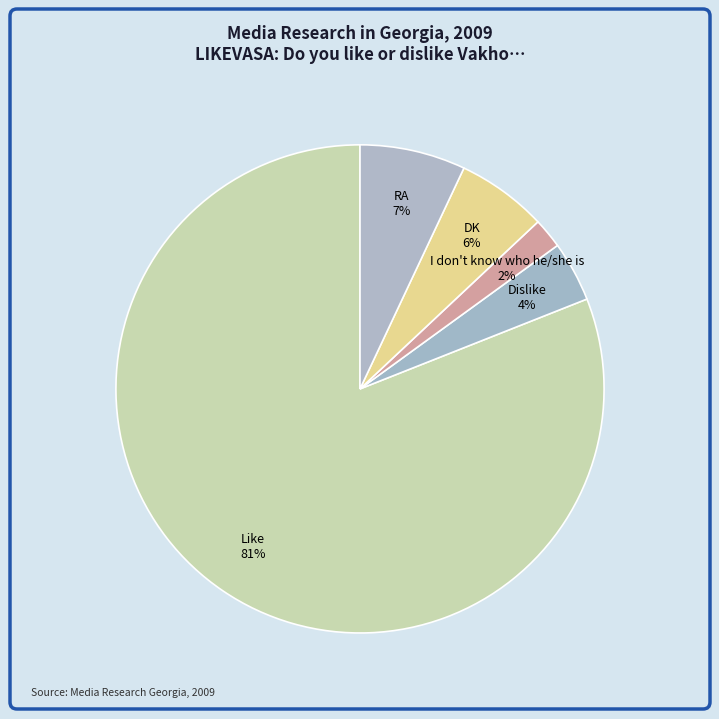

Rank the categories by value from lowest to highest.

I don't know who he/she is, Dislike, DK, RA, Like